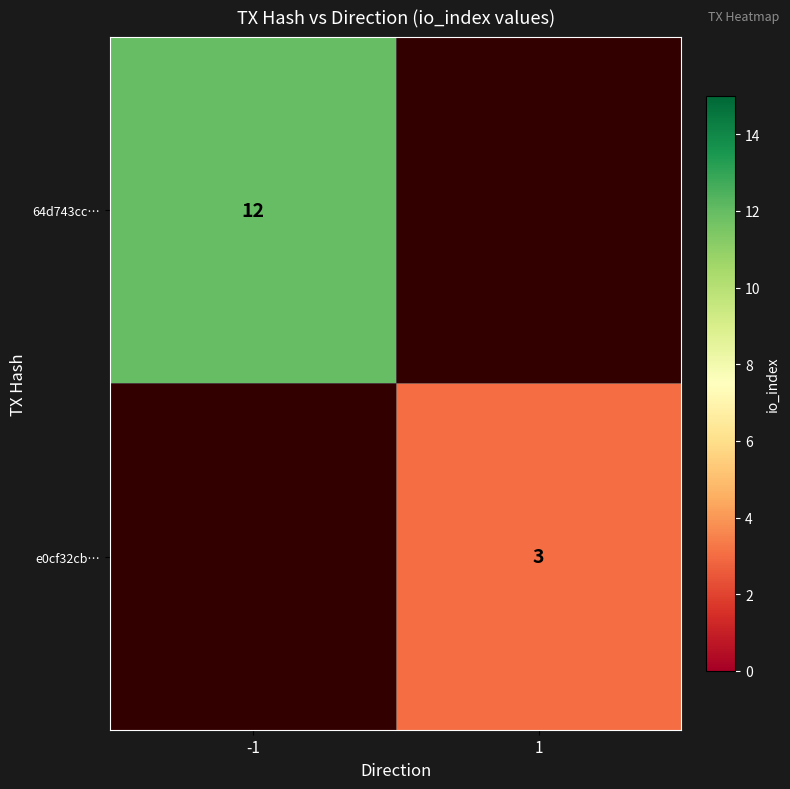

Is the value of 64d743cc… at -1 greater than the value of e0cf32cb… at 1?

Yes